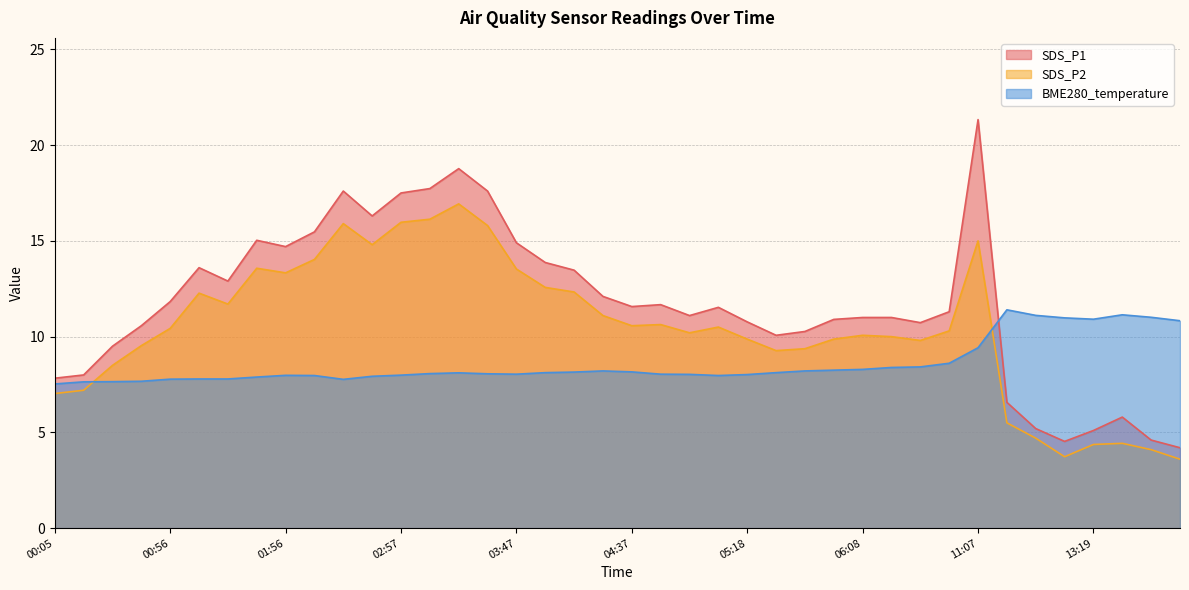

Which series ends up on top after the final intersection of SDS_P2 and BME280_temperature?

BME280_temperature